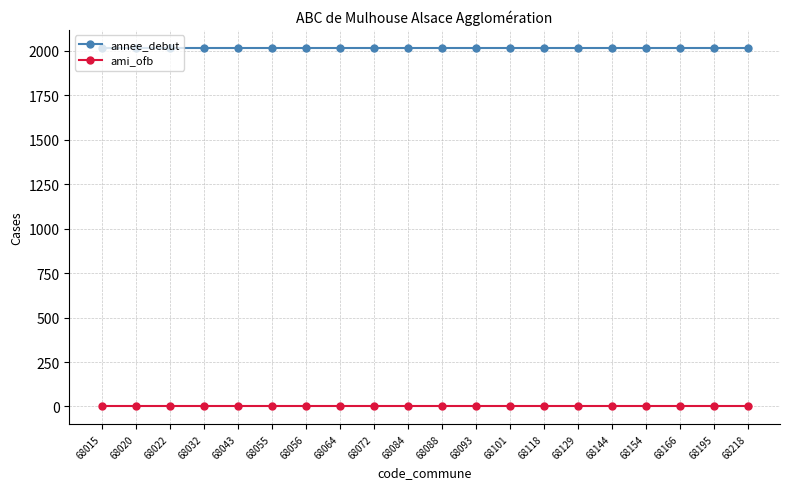

Reading left to right, extract all data points from this chart.

annee_debut: 2017	2017	2017	2017	2017	2017	2017	2017	2017	2017	2017	2017	2017	2017	2017	2017	2017	2017	2017	2017
ami_ofb: 1	1	1	1	1	1	1	1	1	1	1	1	1	1	1	1	1	1	1	1